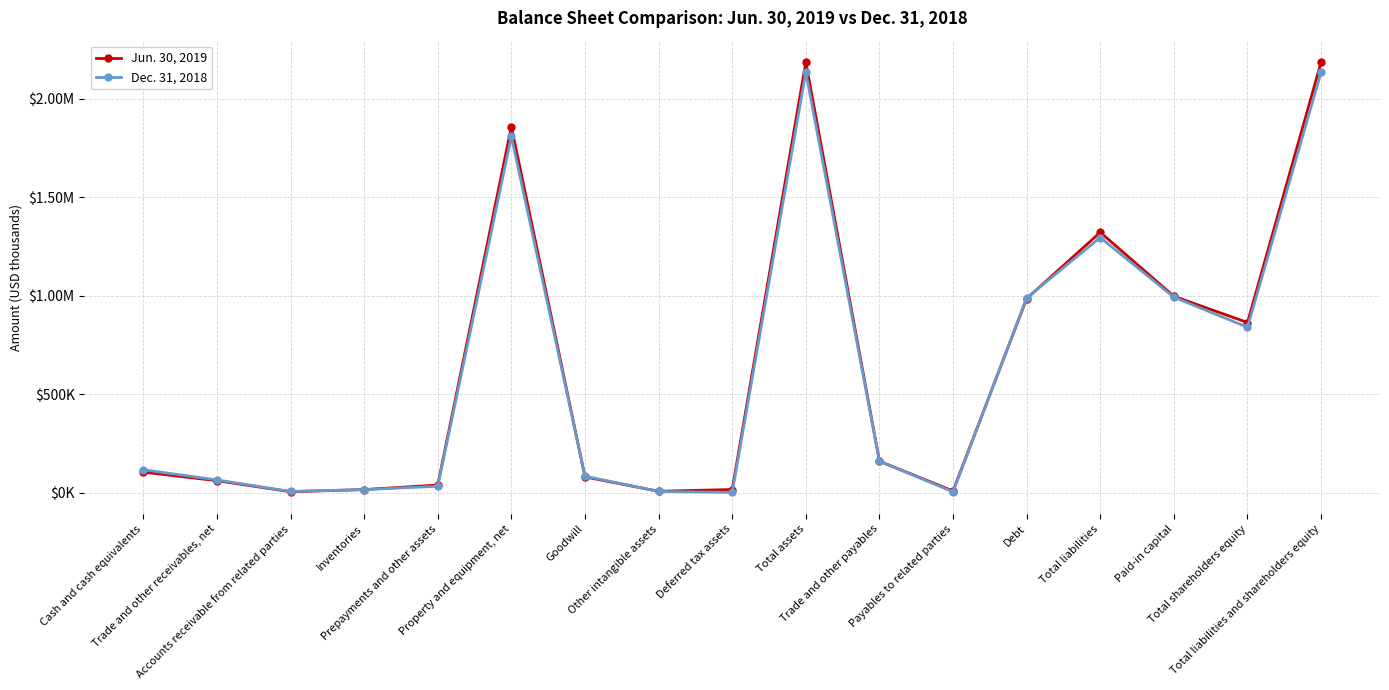

What is the maximum value for Jun. 30, 2019?

2185681